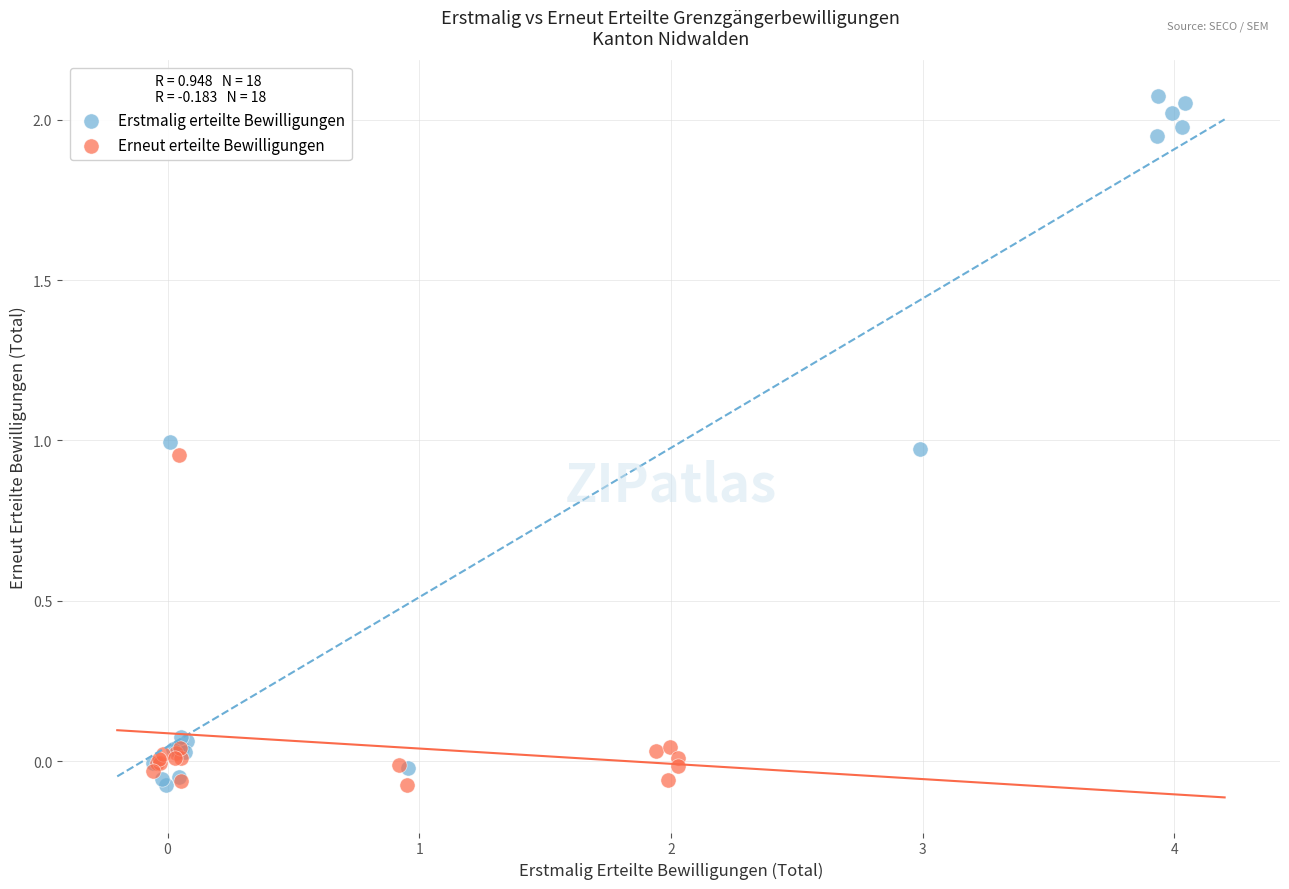

Which series reaches the maximum Y coordinate?

Erstmalig erteilte Bewilligungen